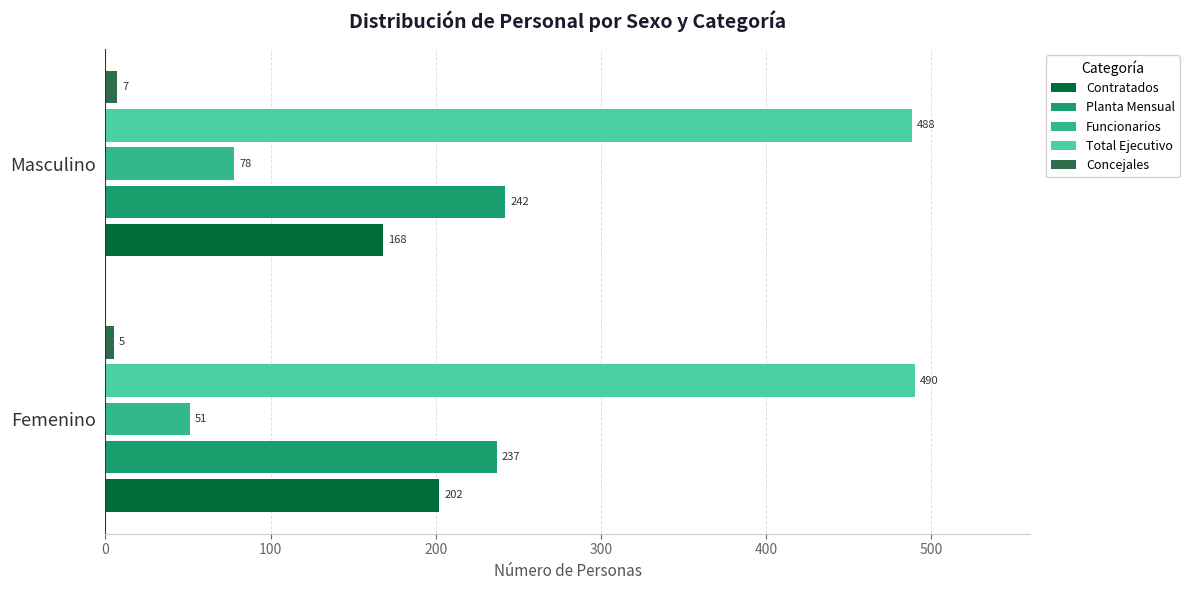

Rank the categories by Contratados value from highest to lowest.

Femenino, Masculino